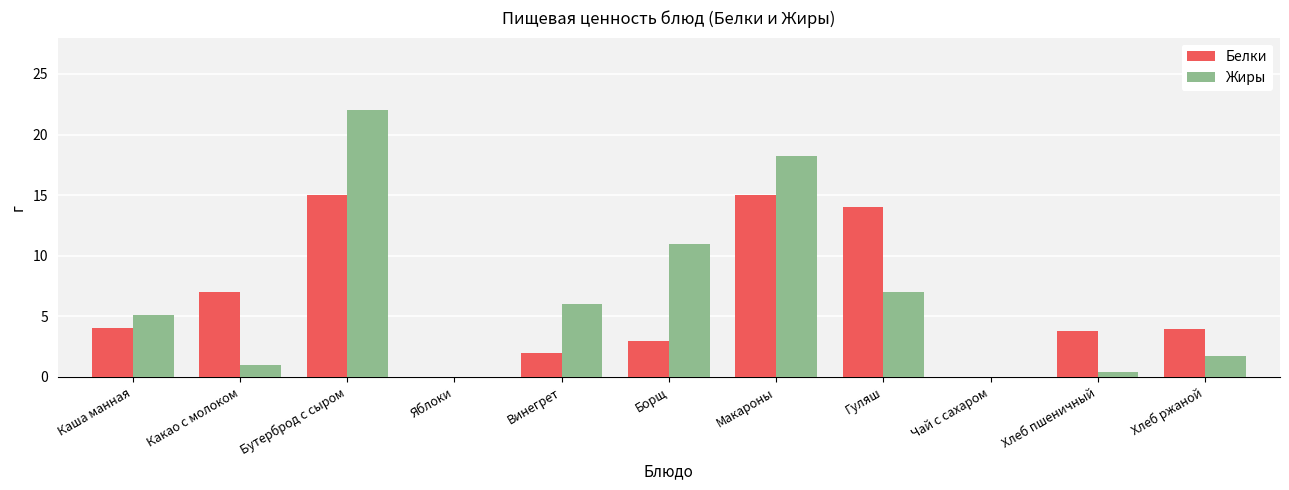

At which category is the sum across all series the highest?

Бутерброд с сыром